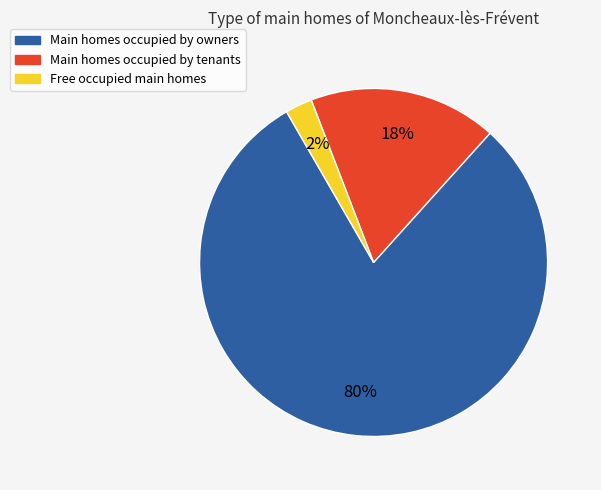

Which has a higher value, Main homes occupied by tenants or Free occupied main homes?

Main homes occupied by tenants